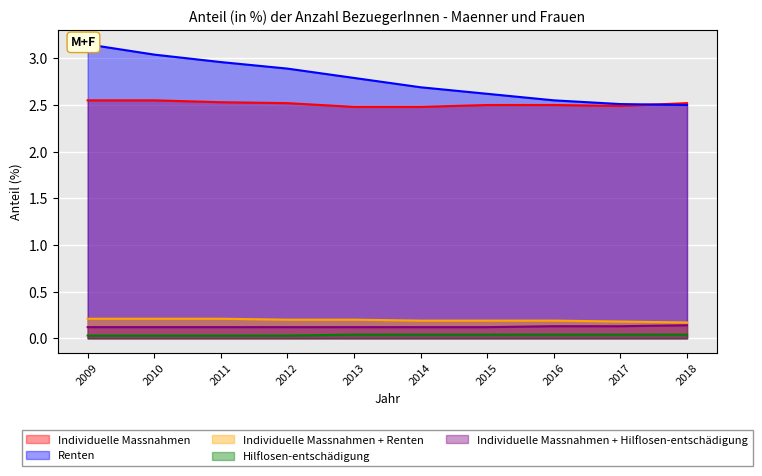

Reading left to right, transcribe all the data shown in this chart.

Individuelle Massnahmen: 2009=2.5	2010=2.5	2011=2.5	2012=2.5	2013=2.5	2014=2.5	2015=2.5	2016=2.5	2017=2.5	2018=2.5
Renten: 2009=3.1	2010=3.0	2011=3.0	2012=2.9	2013=2.8	2014=2.7	2015=2.6	2016=2.5	2017=2.5	2018=2.5
Individuelle Massnahmen + Renten: 2009=0.2	2010=0.2	2011=0.2	2012=0.2	2013=0.2	2014=0.2	2015=0.2	2016=0.2	2017=0.2	2018=0.2
Hilflosen-entschädigung: 2009=0.0	2010=0.0	2011=0.0	2012=0.0	2013=0.0	2014=0.0	2015=0.0	2016=0.0	2017=0.0	2018=0.0
Individuelle Massnahmen + Hilflosen-entschädigung: 2009=0.1	2010=0.1	2011=0.1	2012=0.1	2013=0.1	2014=0.1	2015=0.1	2016=0.1	2017=0.1	2018=0.1